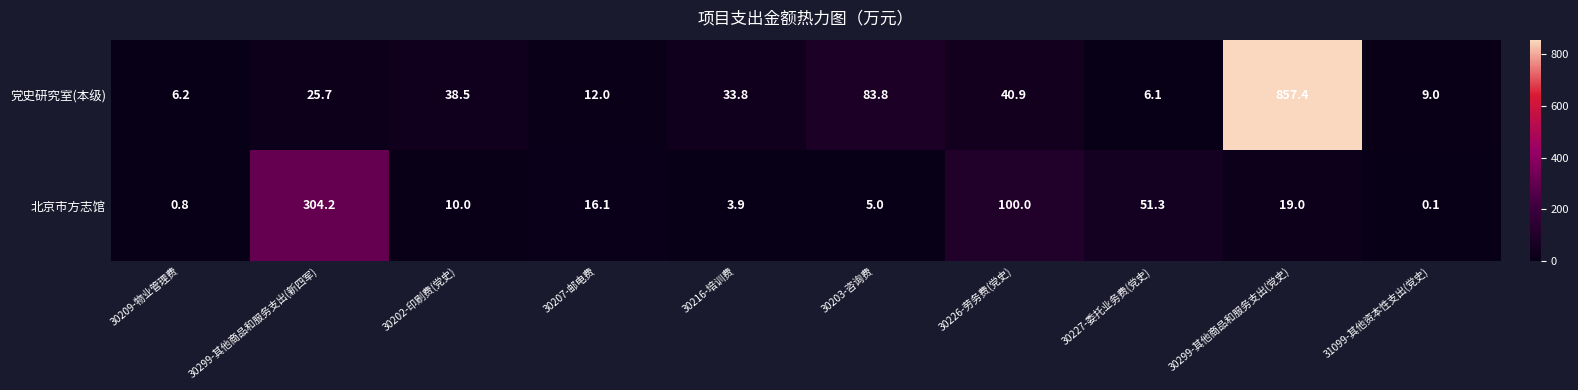

What is the maximum value shown in the chart?

857.4